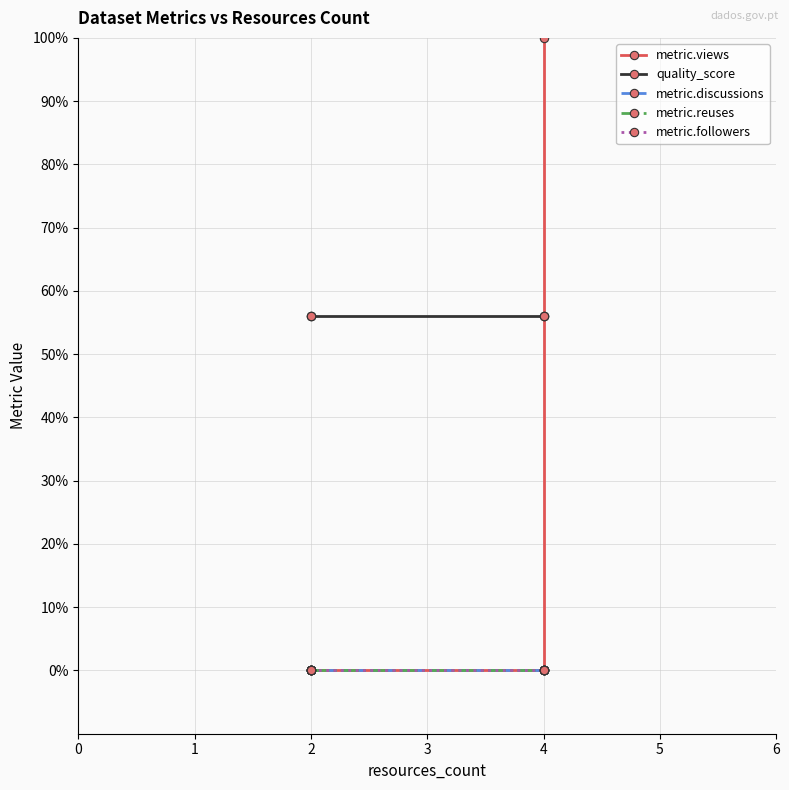

Which series has the largest total across all categories?

quality_score